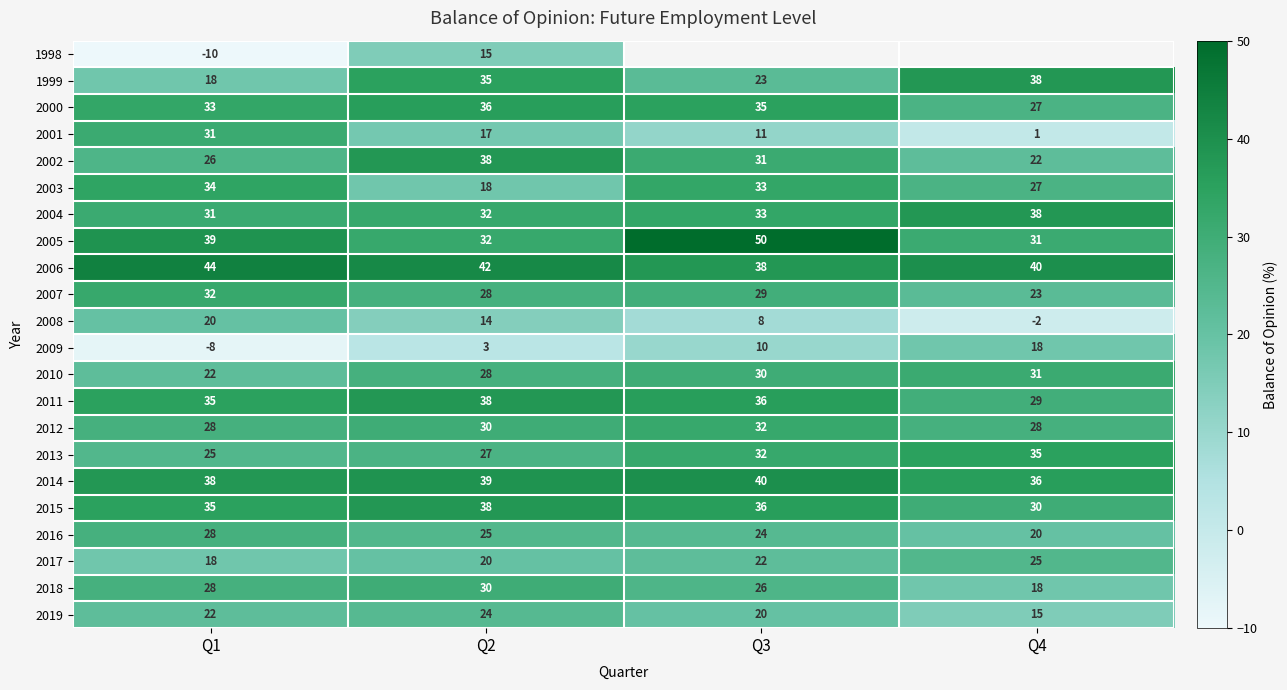

What is the difference between the maximum and minimum values in the 2009 series?

26